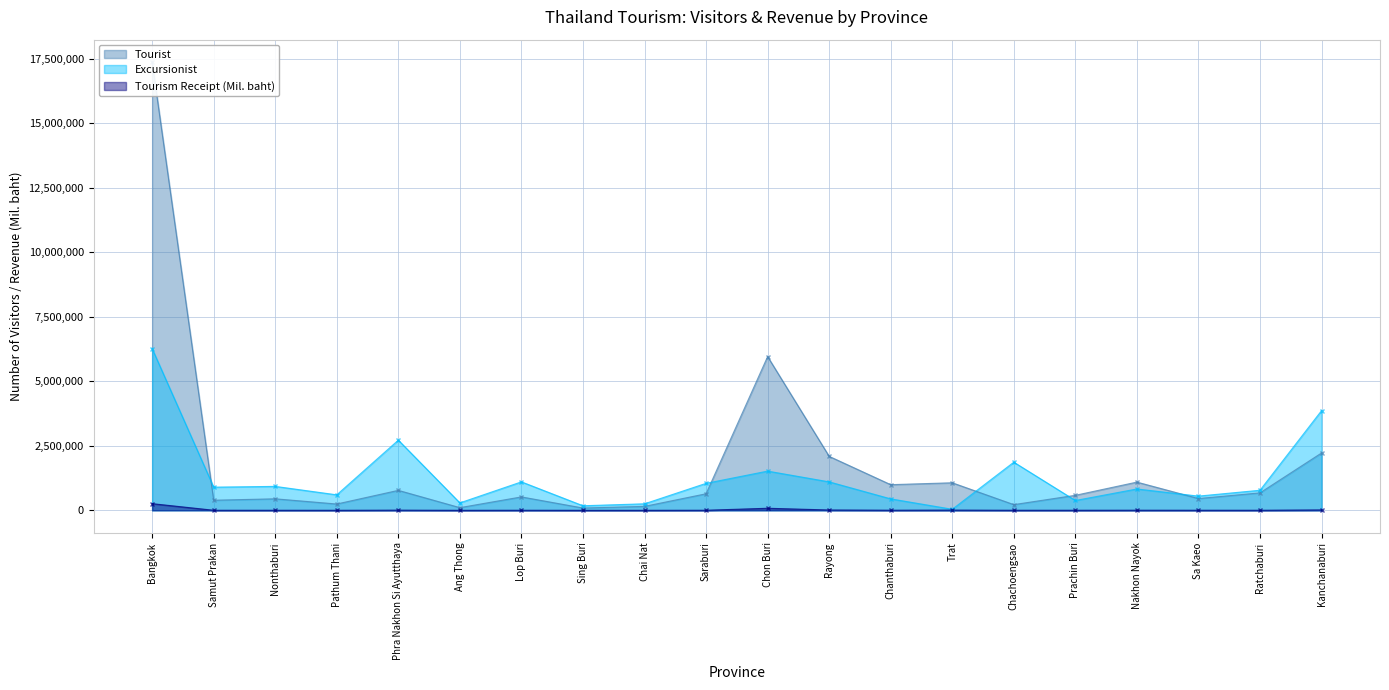

What are all the series names shown in the legend?

Tourist, Excursionist, Tourism Receipt (Mil. baht)